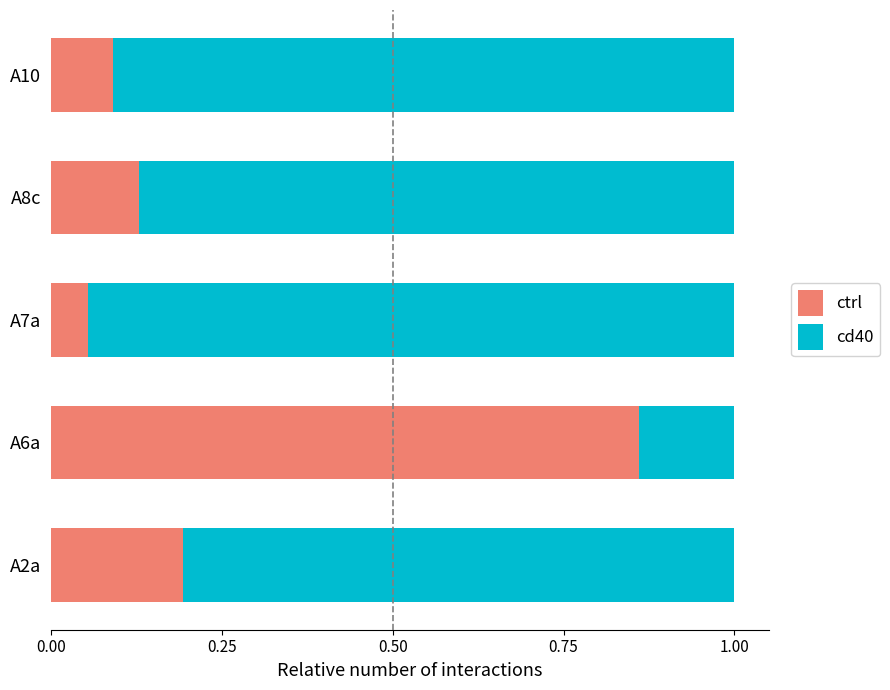

What is the sum of all ctrl values?

1.3